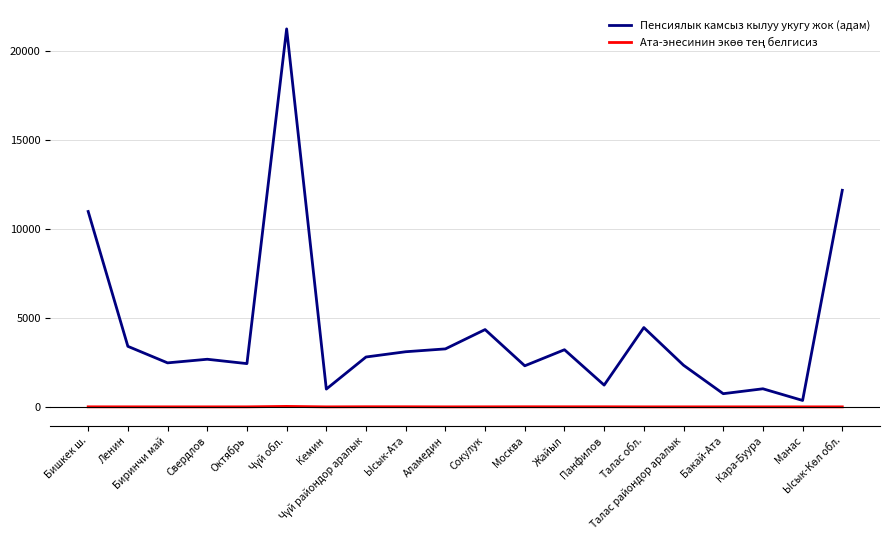

What is the difference between the second highest and minimum values in the Пенсиялык камсыз кылуу укугу жок (адам) series?

11823